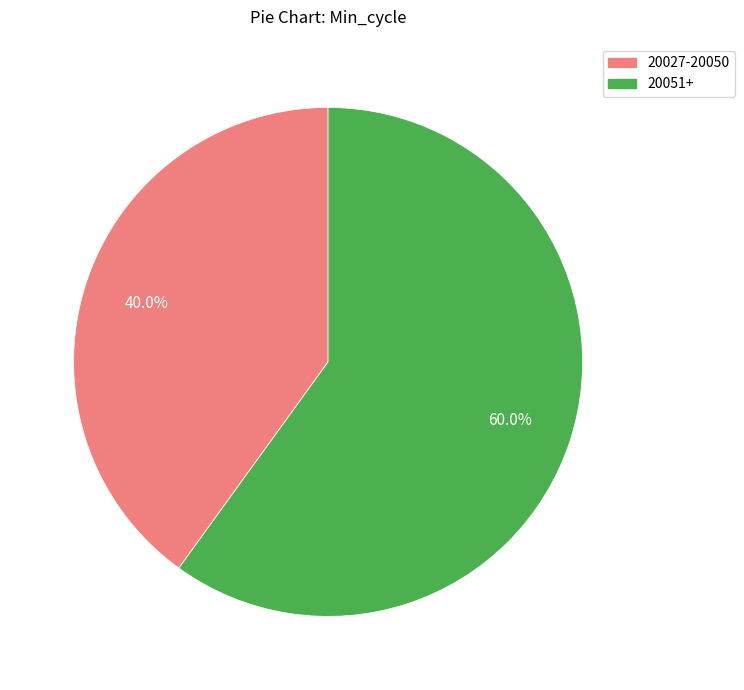

Does any single category account for the majority?

Yes